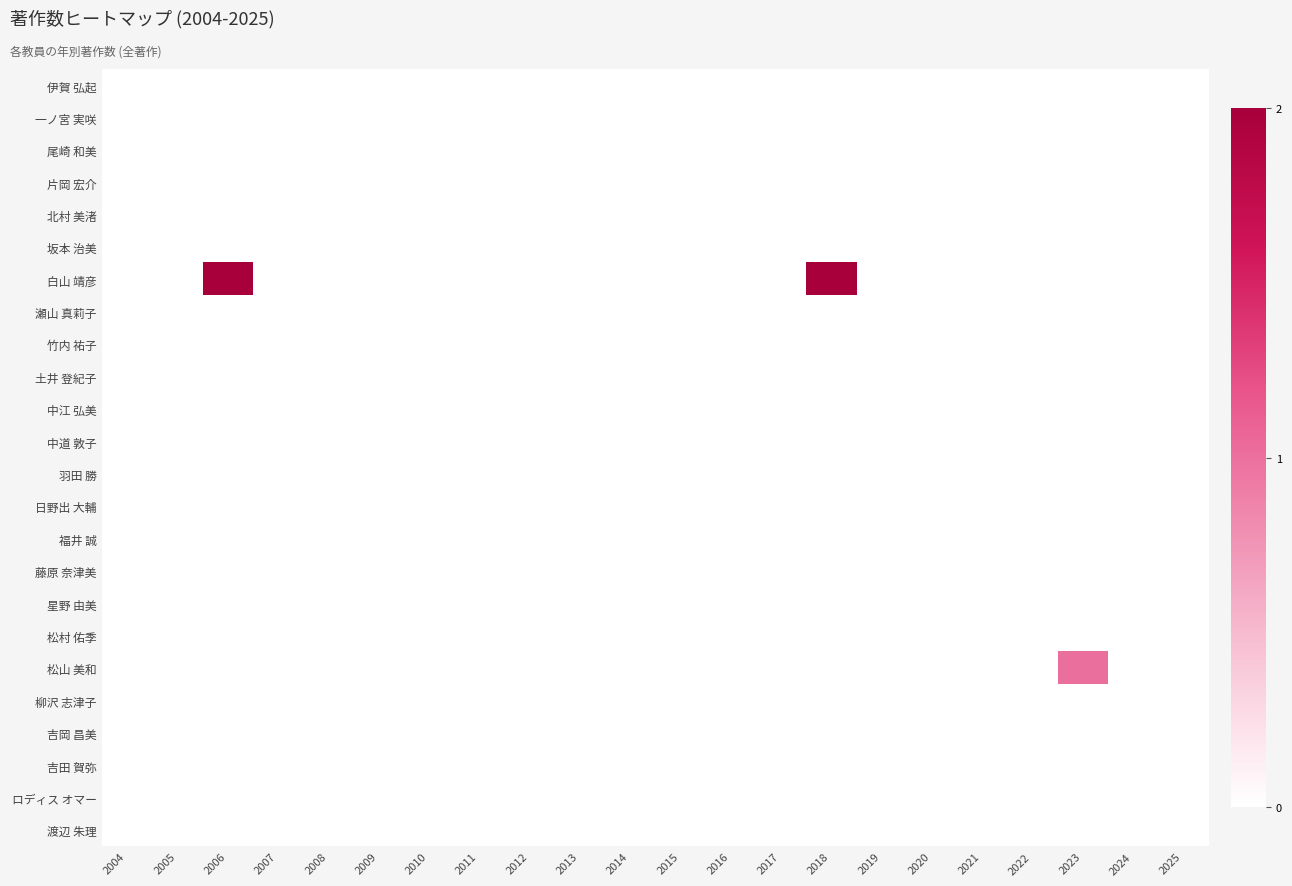

Which label corresponds to the largest value in the chart?

2006